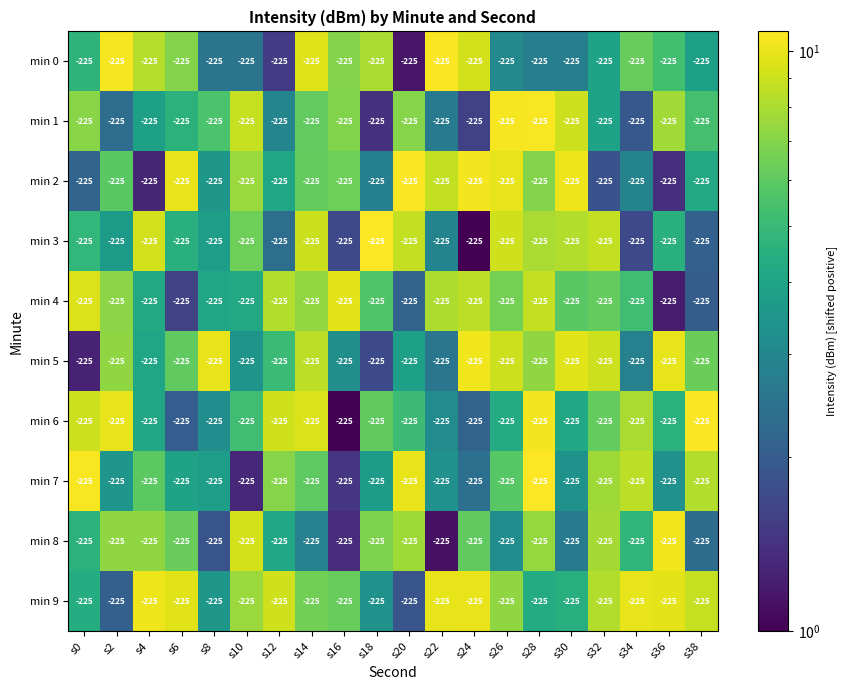

Which series has the largest range (max minus min)?

min 3